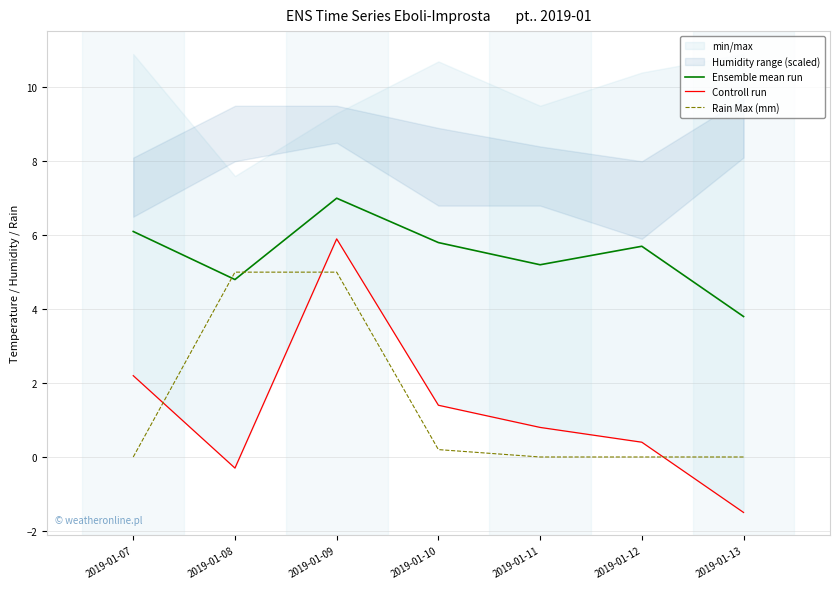

Is it true that Ensemble mean run equals 5.2 at 2019-01-11?

True